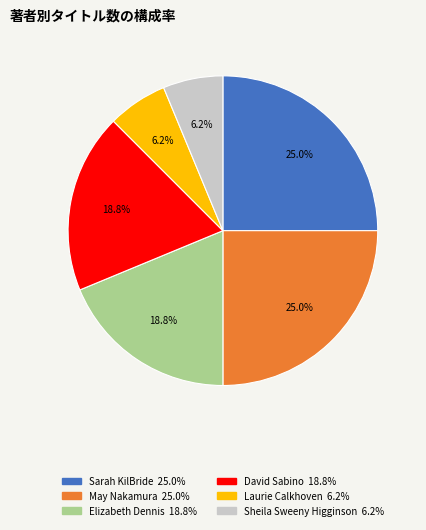

Is there a majority slice in this chart?

No